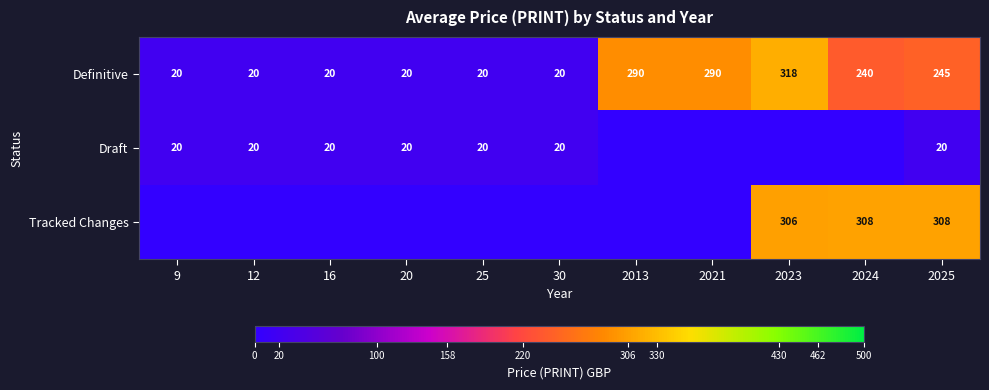

What is the total value across all series at 2025?

573